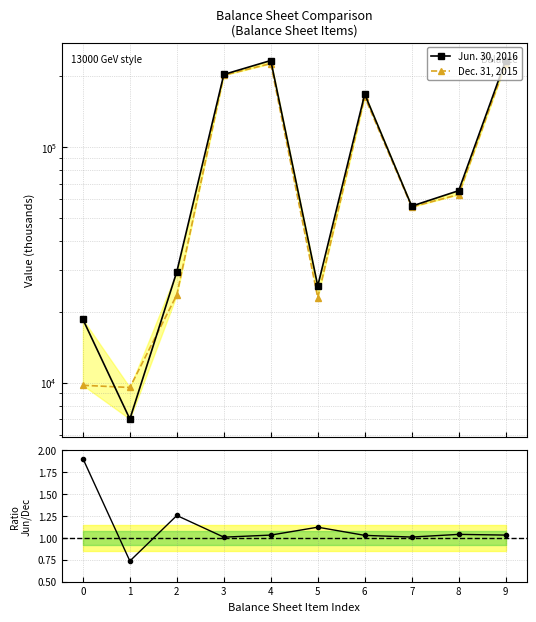

Where is the first local maximum for Ratio Jun/Dec?

2